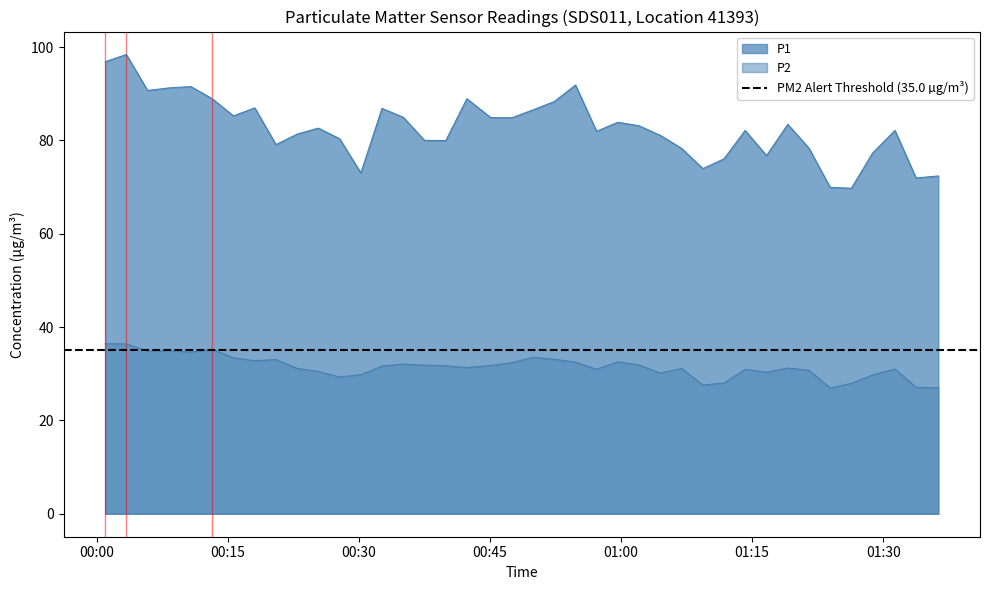

What is the maximum value for P2?

36.5